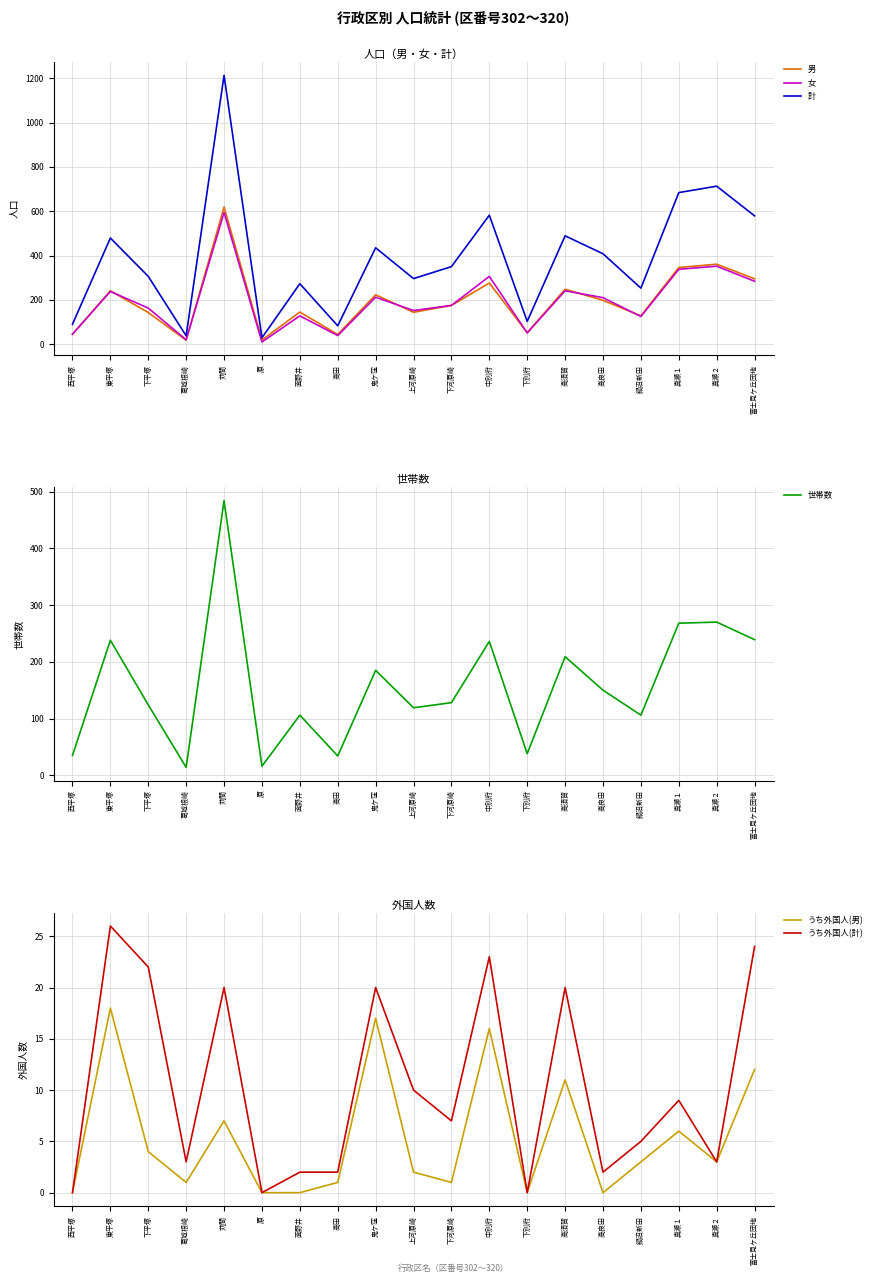

Which series has the largest total across all categories?

計